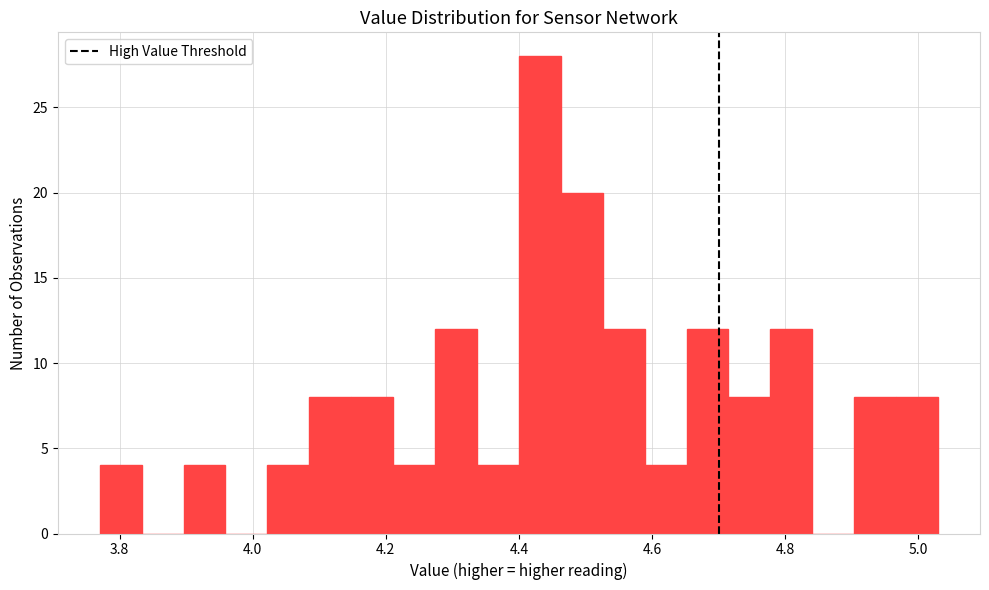

Around what value on the x-axis is the tallest bar? Give the approximate position of its centre, as read against the axis.

4.44